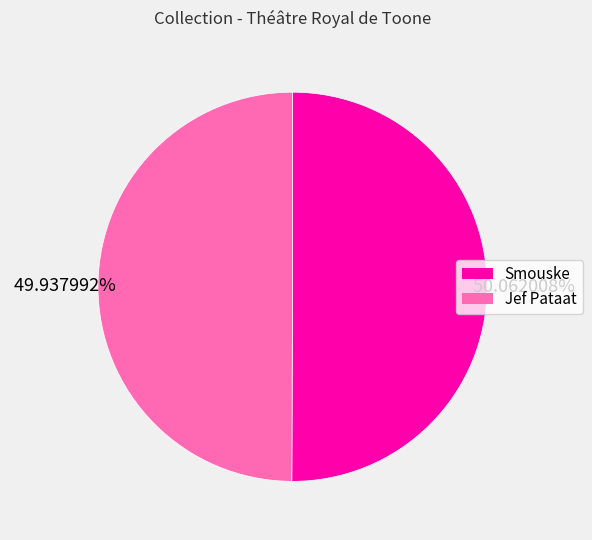

Combined, do Smouske and Jef Pataat account for over 50%?

Yes